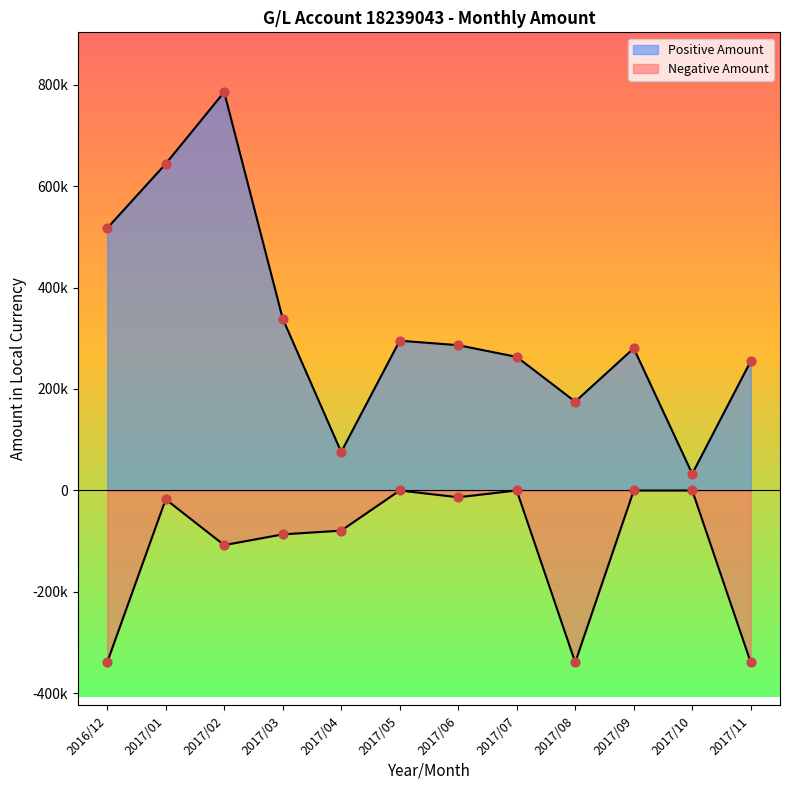

At which category is the sum across all series the highest?

2017/02